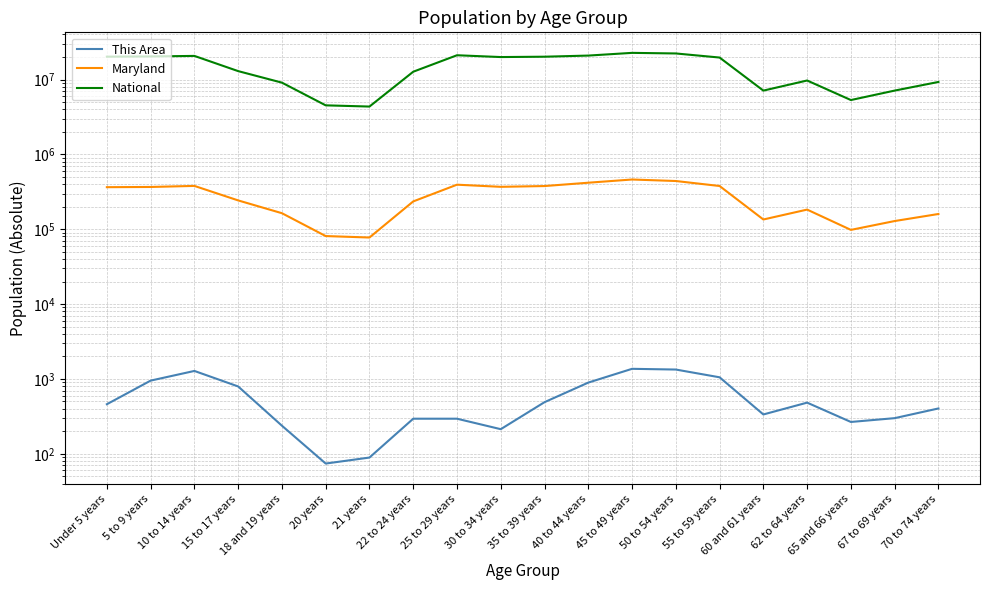

What position from the left is 20 years?

6